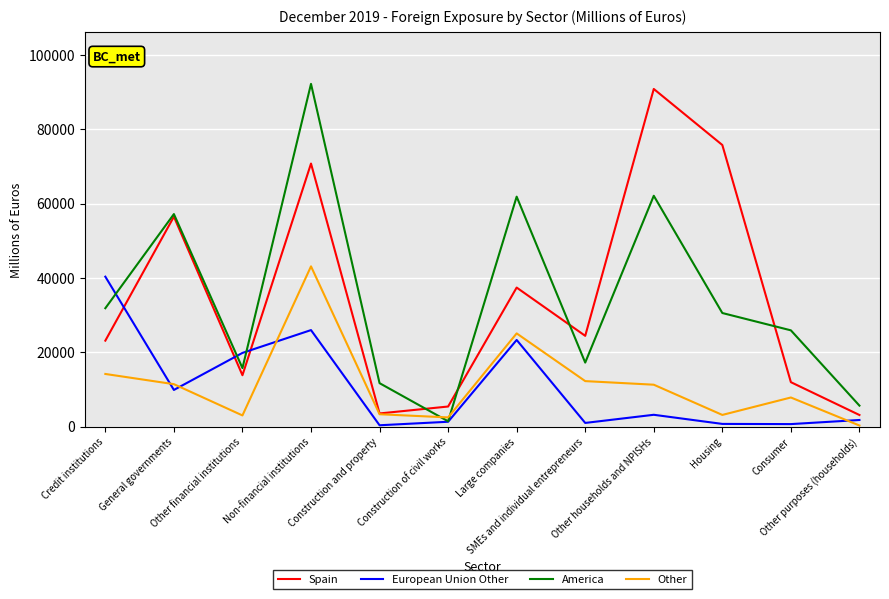

Which series has the largest range (max minus min)?

America